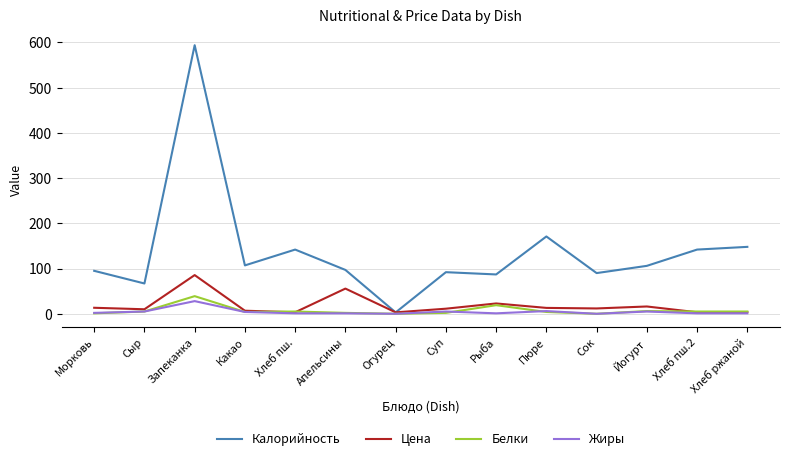

Where is Калорийность nearest to the value 298?

Пюре